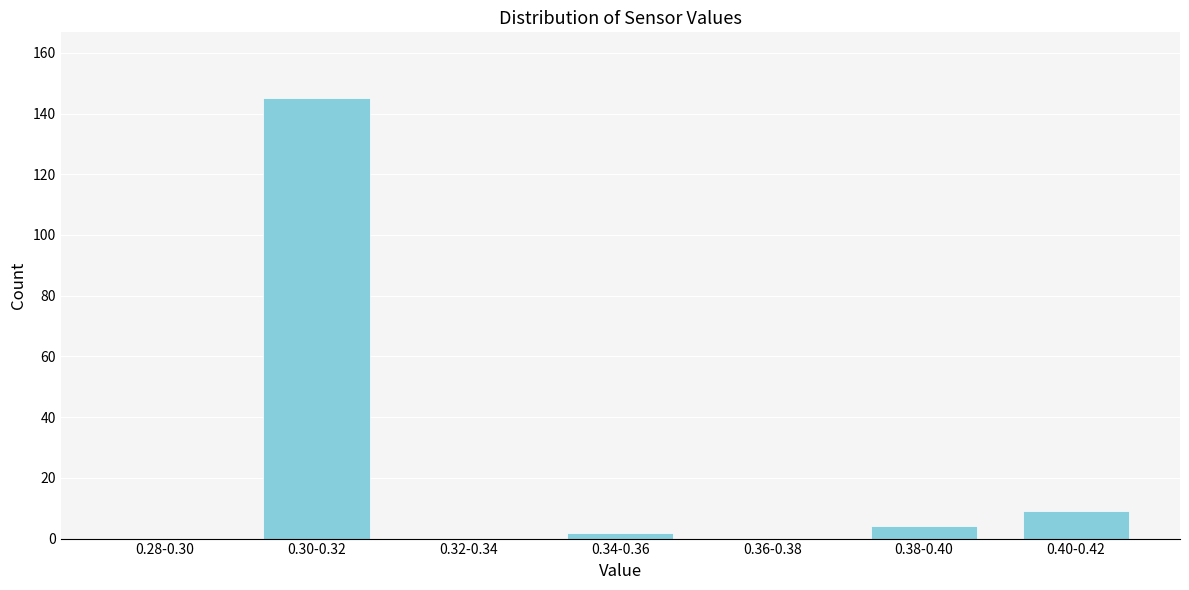

Reading left to right, transcribe all the data shown in this chart.

0.28-0.30=0	0.30-0.32=145	0.32-0.34=0	0.34-0.36=2	0.36-0.38=0	0.38-0.40=4	0.40-0.42=9